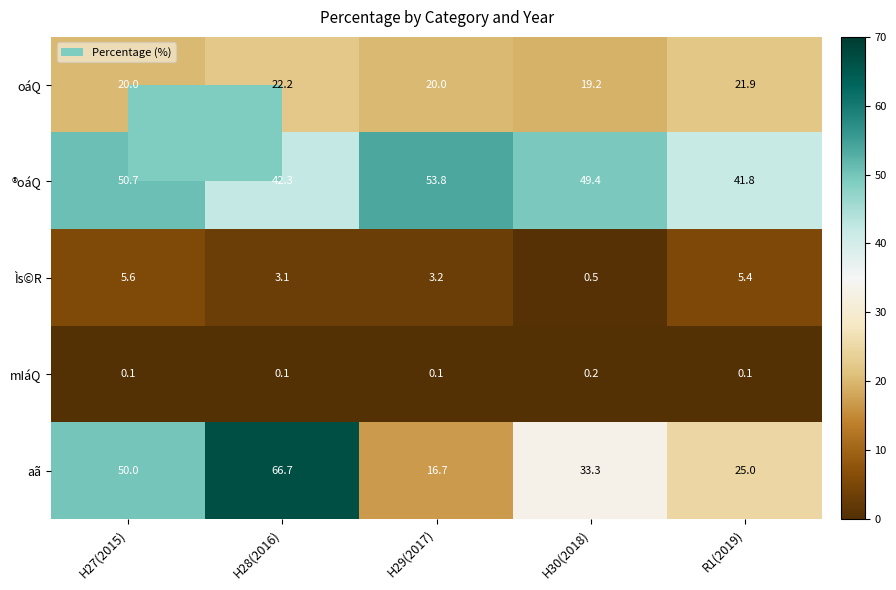

What is the highest value of the Ìs©R series?

5.6